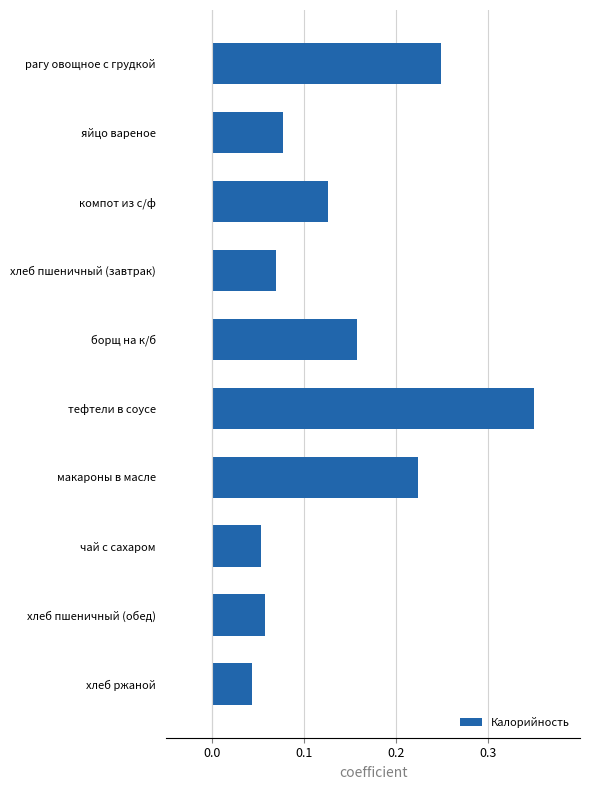

List the labels in order of value, largest first.

тефтели в соусе, рагу овощное с грудкой, макароны в масле, борщ на к/б, компот из с/ф, яйцо вареное, хлеб пшеничный (завтрак), хлеб пшеничный (обед), чай с сахаром, хлеб ржаной